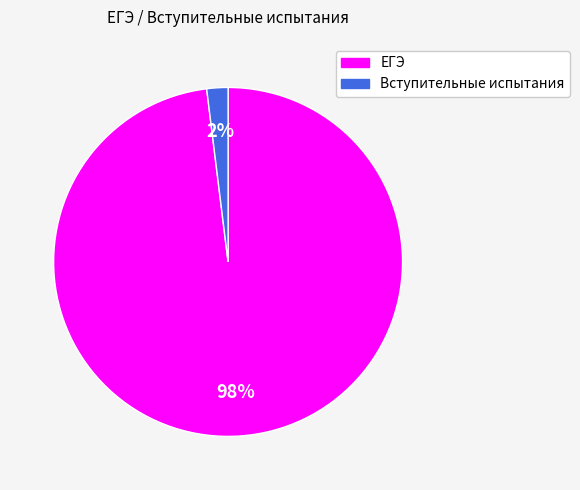

What percentage is the ЕГЭ slice, to the nearest percent?

98%